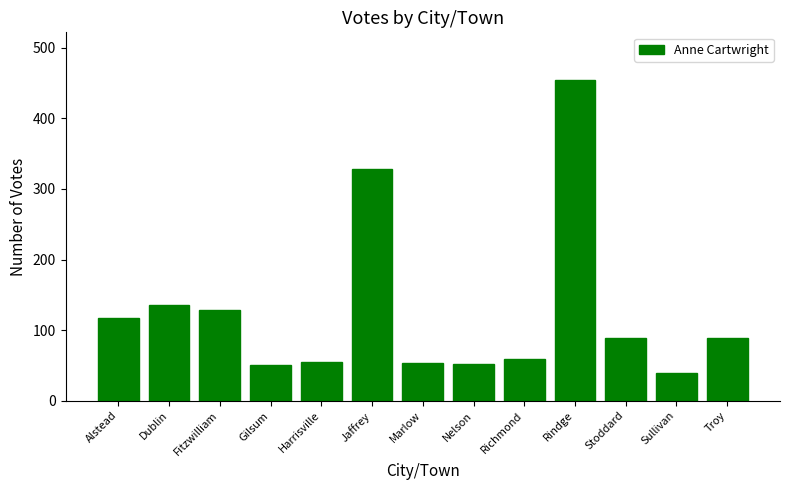

Is it true that the value at Gilsum is 82?

False